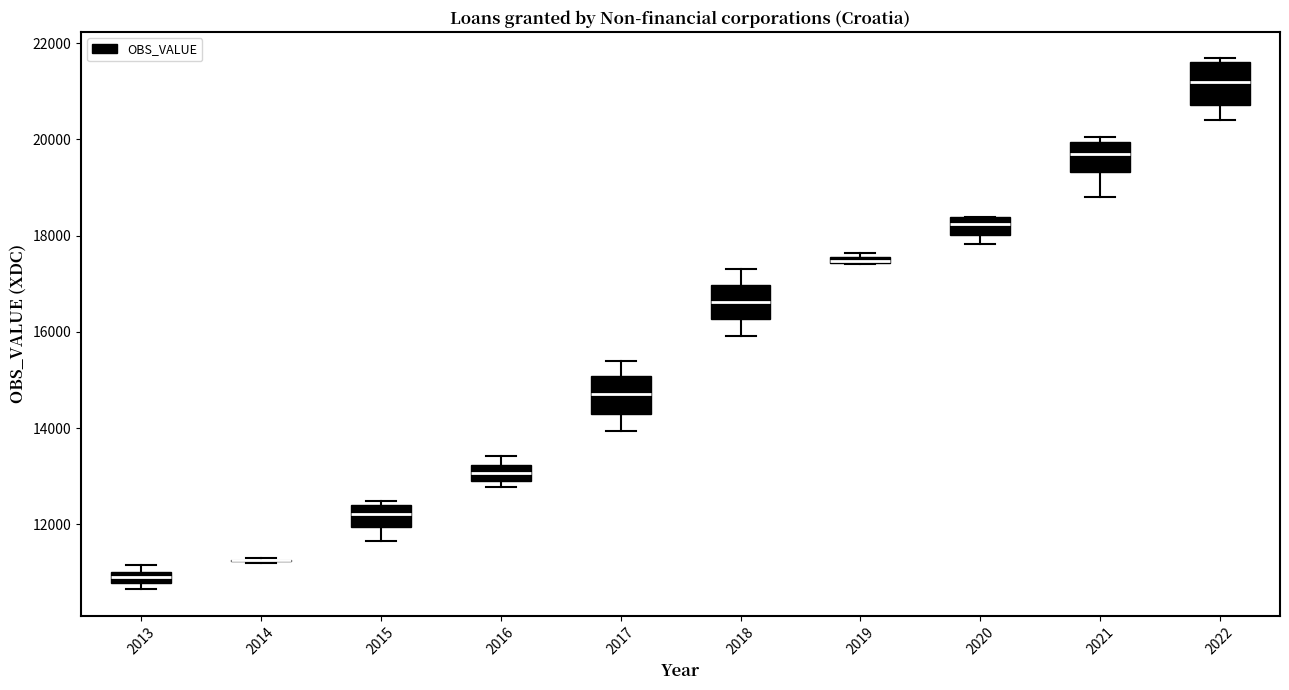

Where is the lower edge of the box at x = 2018 on the y-axis? The values are not printed on the chart, so give them approximately, as read against the axis.

16200